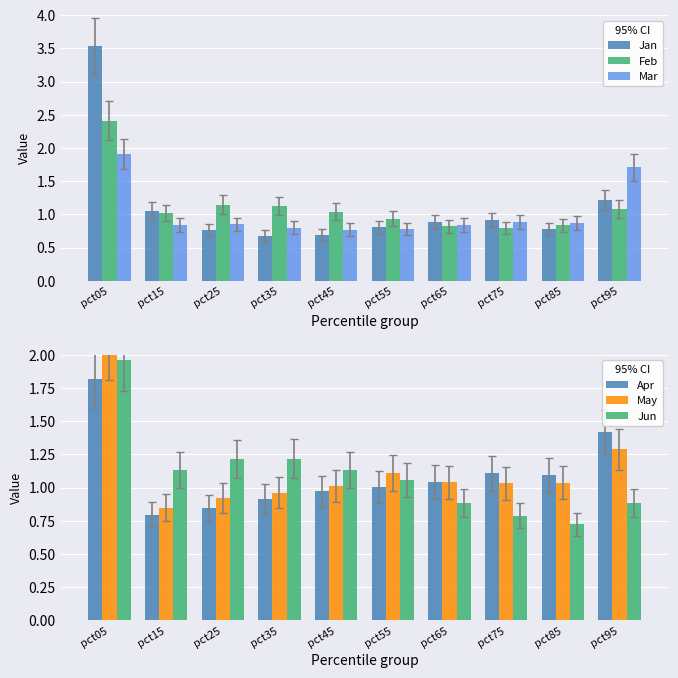

What is the sum of all Mar values?

10.2